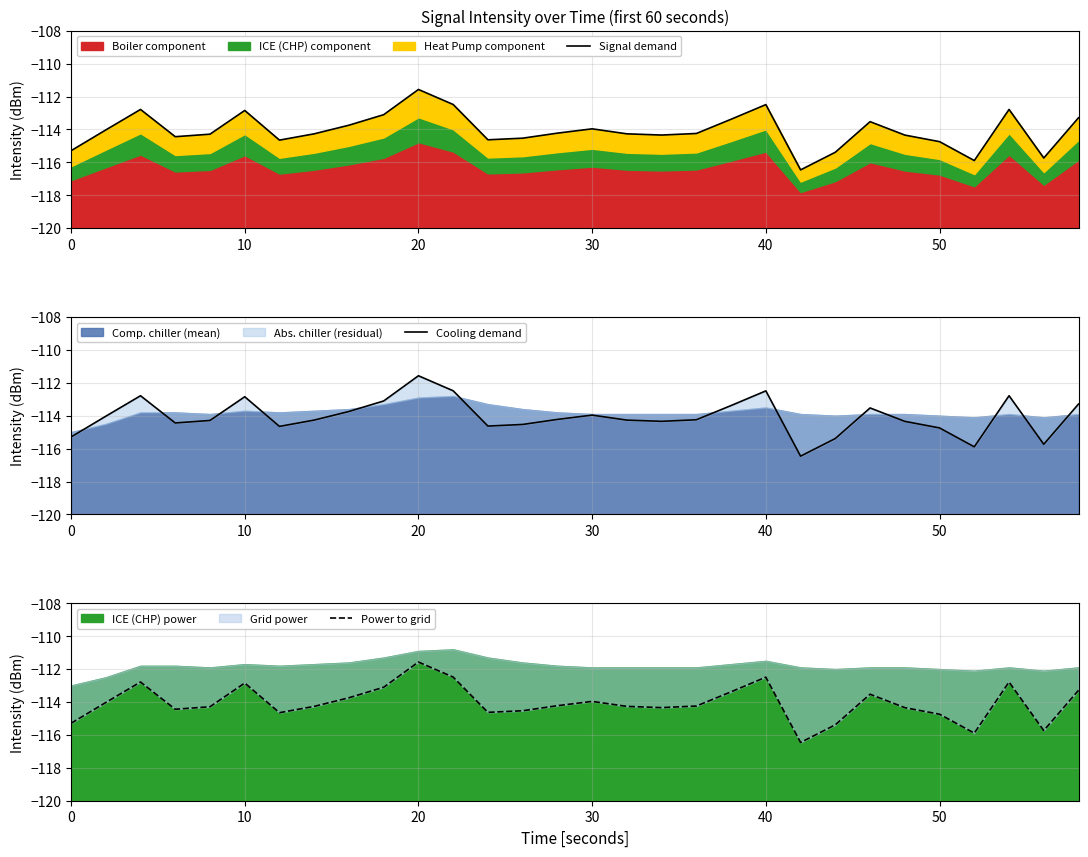

In Signal demand, how many points are higher than both neighbors (excluding endpoints)?

7